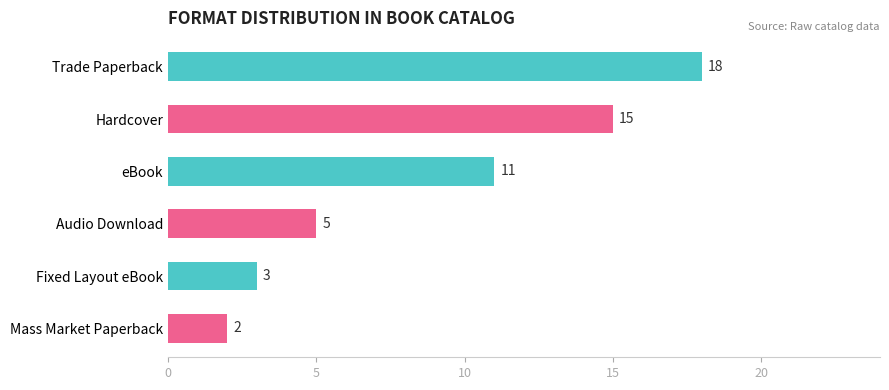

What is the sum of all values?

54